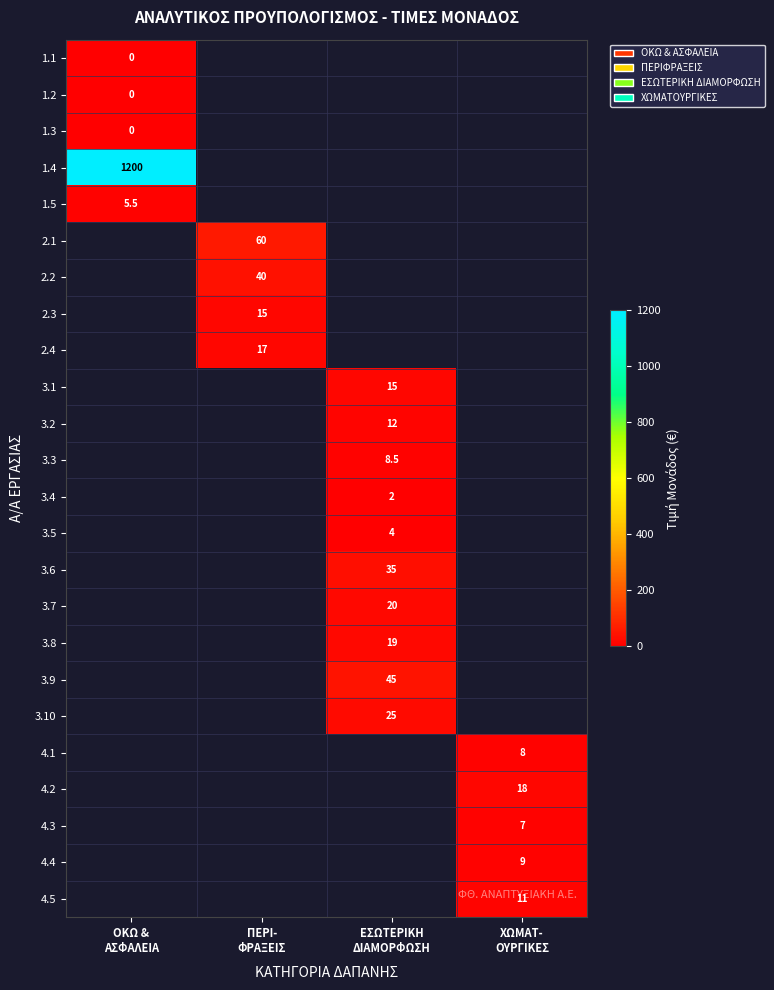

Is the value of 2.2 at ΠΕΡΙ- ΦΡΑΞΕΙΣ greater than the value of 3.1 at ΠΕΡΙ- ΦΡΑΞΕΙΣ?

No